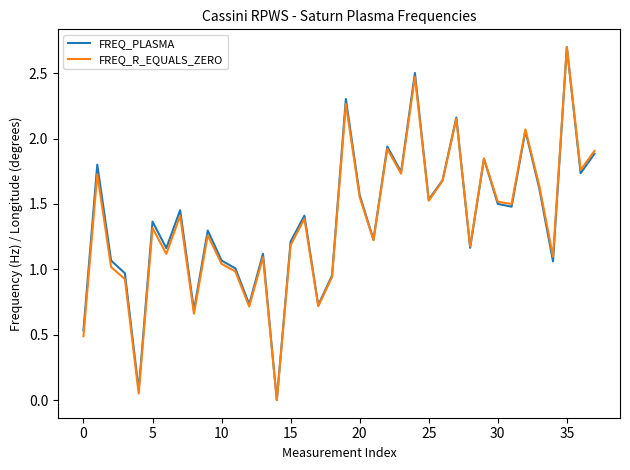

What is the greatest value displayed?

2.7